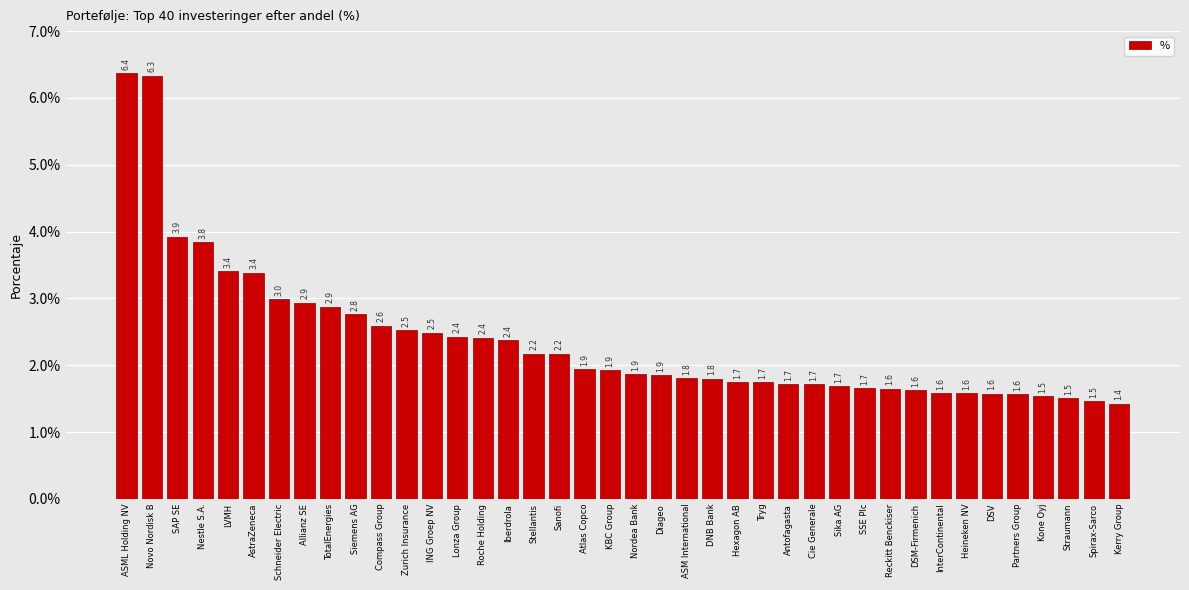

What is the difference between the values at Spirax-Sarco and Diageo?

0.4